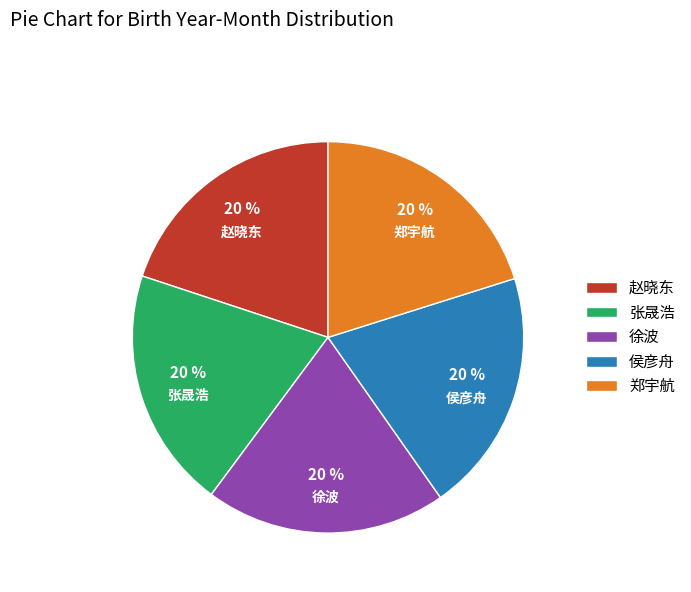

Combined, do 徐波 and 侯彦舟 account for over 50%?

No